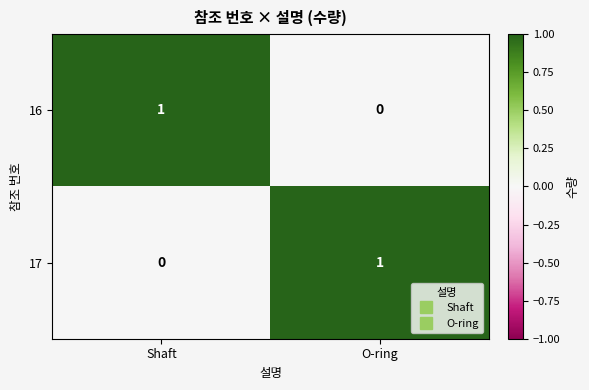

How many series are shown in this chart?

2